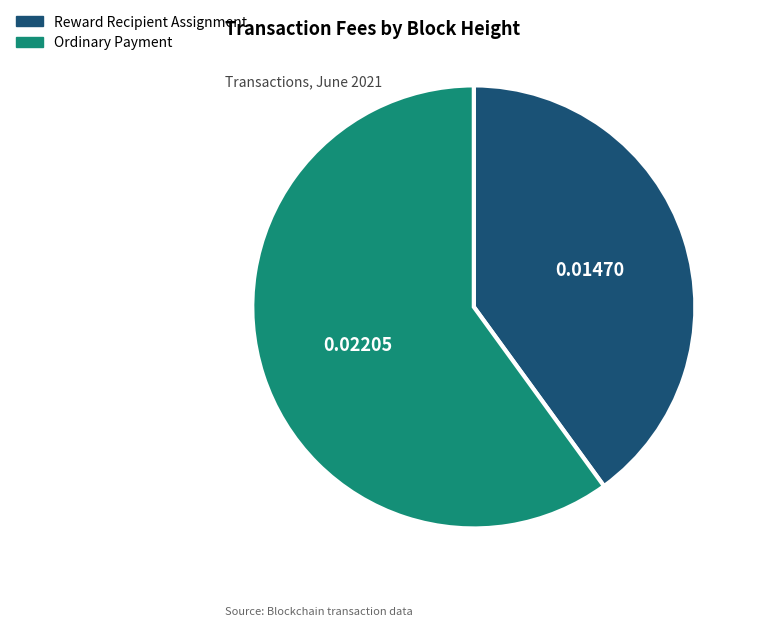

Is there a majority slice in this chart?

Yes